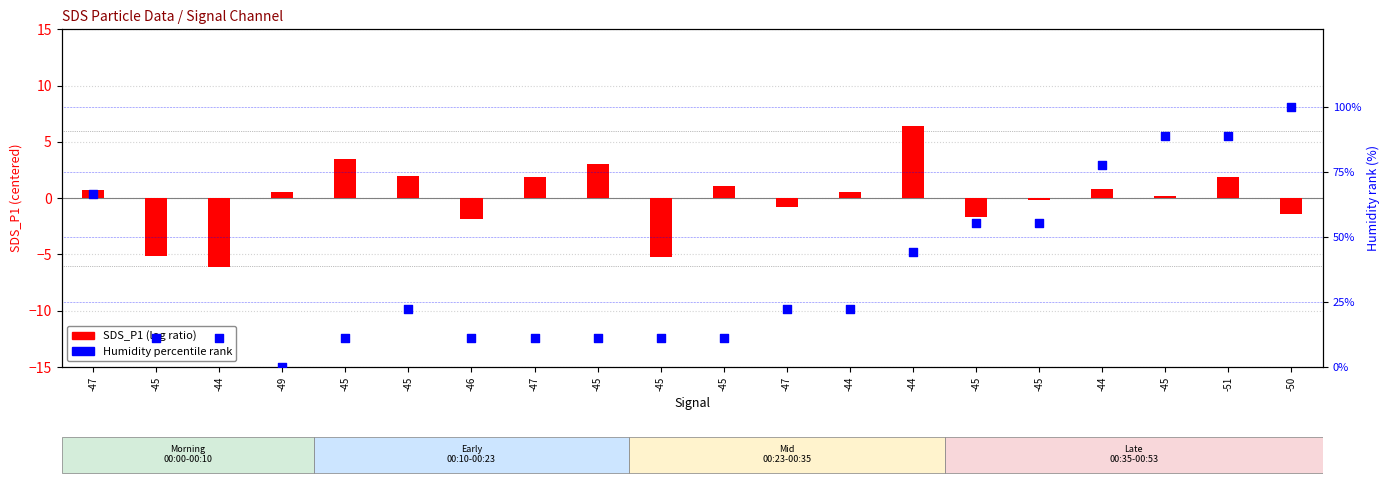

At how many categories does at least one series exceed 79?

3